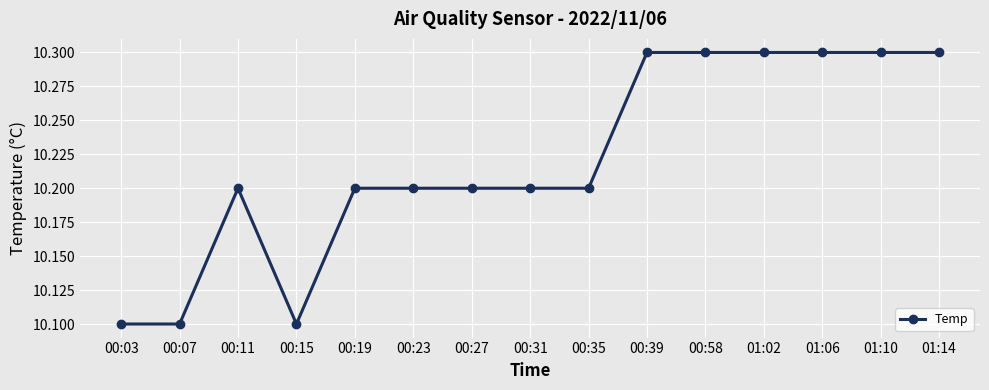

Where is the first local maximum?

00:11